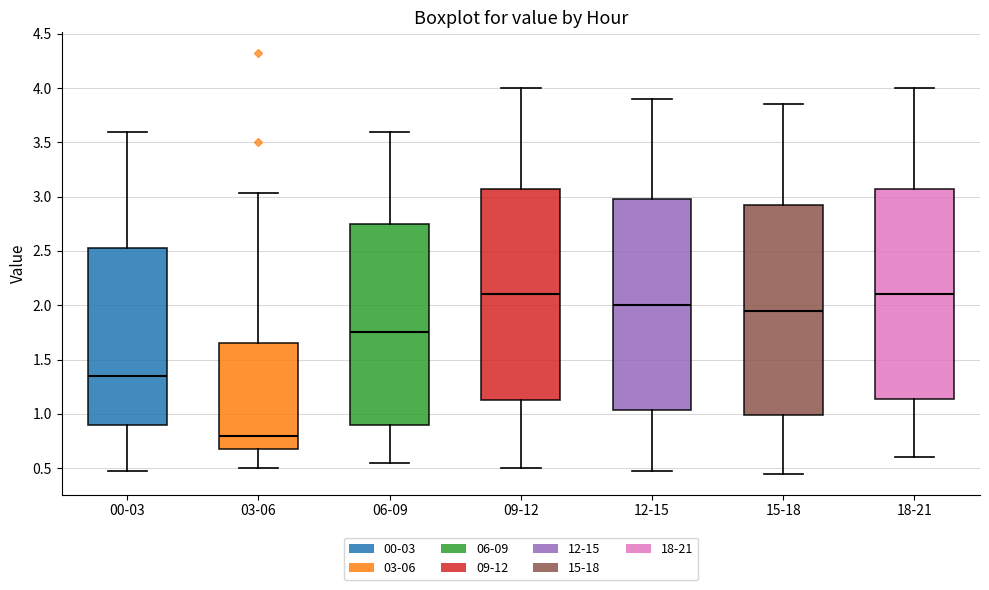

Where is the upper edge of the box for 15-18 on the y-axis? The values are not printed on the chart, so give them approximately, as read against the axis.

2.95